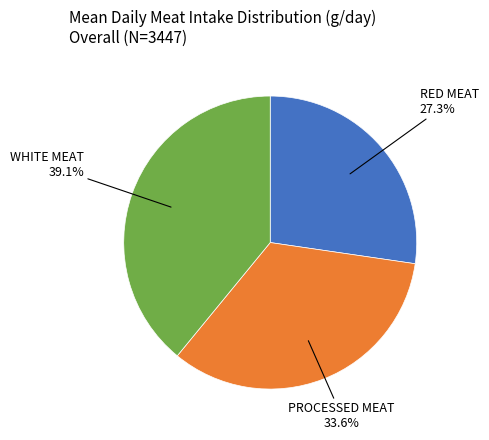

Does any single category account for the majority?

No